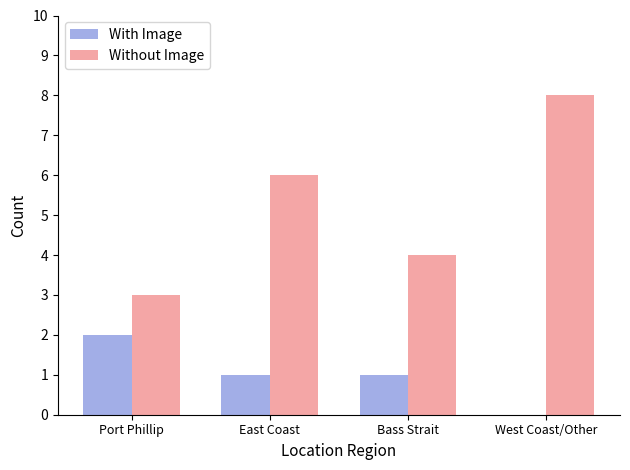

The value of With Image at Port Phillip is 2. True or false?

True